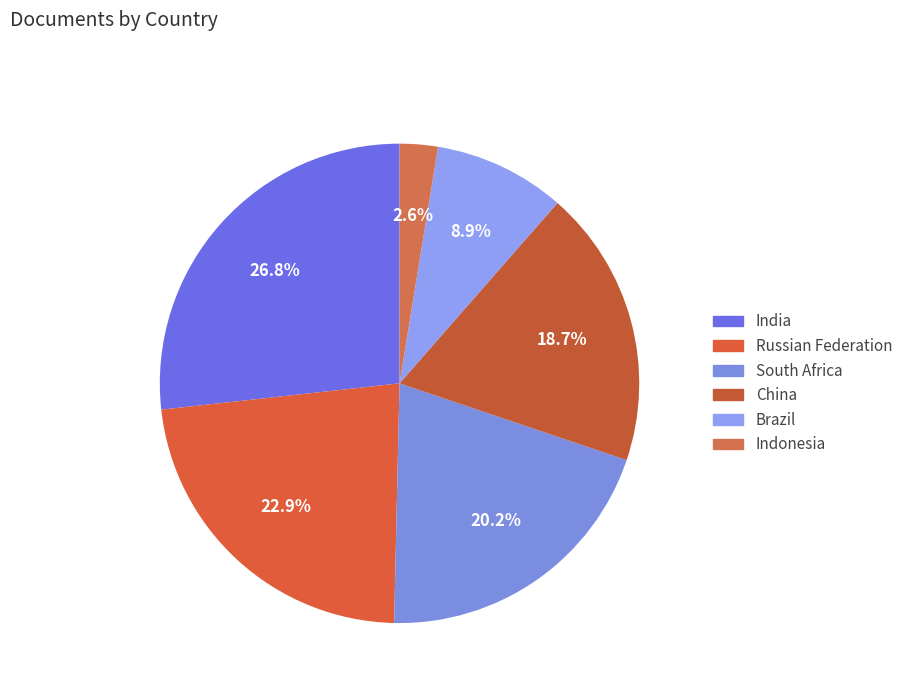

What percentage do China and Indonesia together represent?

21.3%